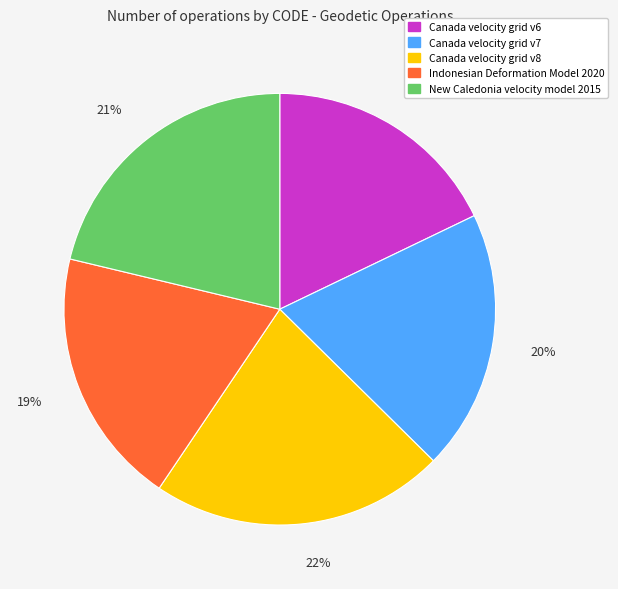

To the nearest percent, what is the difference between the largest and smallest slice percentages?

4%